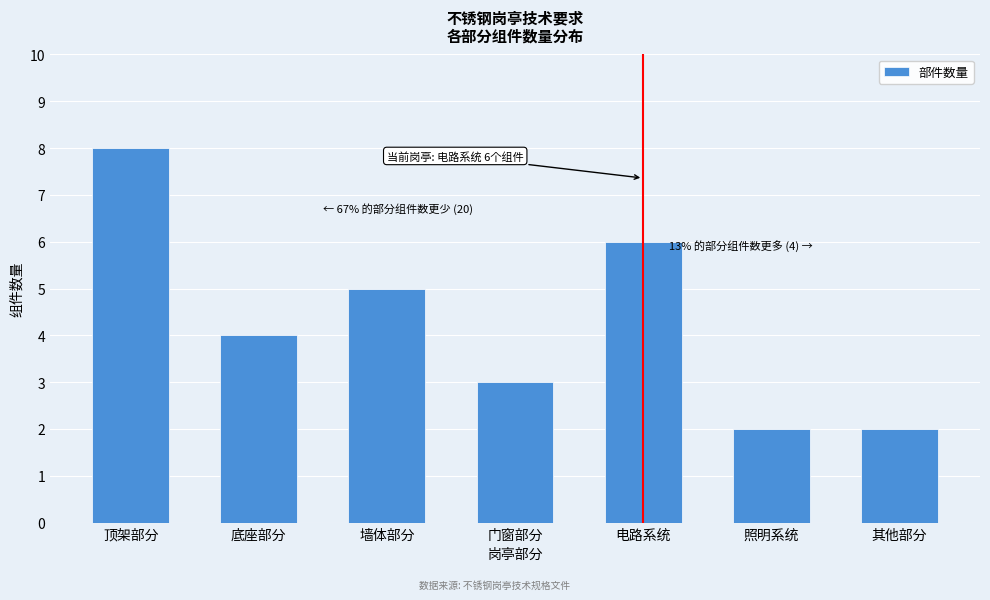

Reading left to right, what are all the values shown in this chart?

顶架部分=8	底座部分=4	墙体部分=5	门窗部分=3	电路系统=6	照明系统=2	其他部分=2